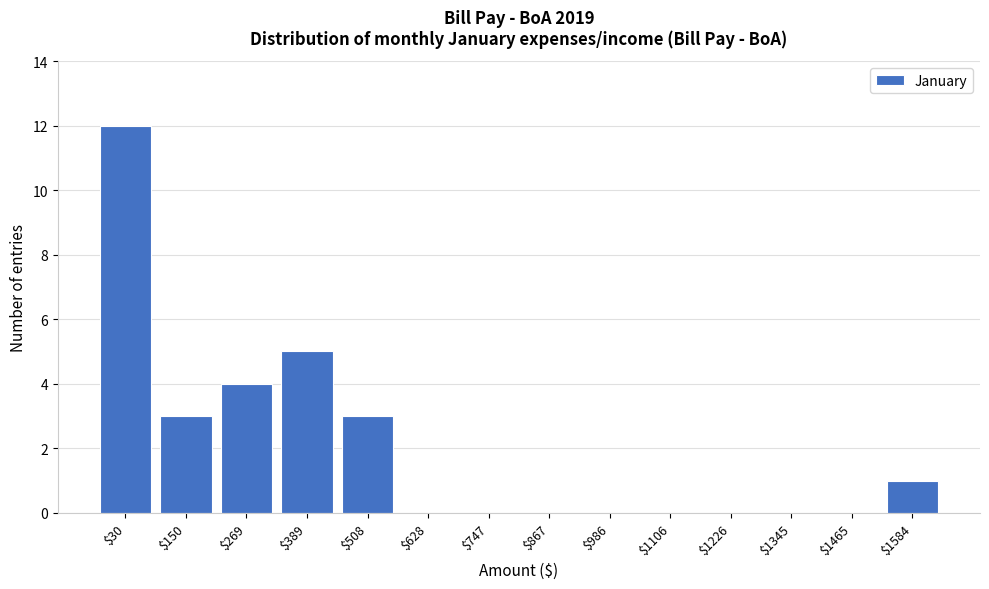

True or false: the data shows 2 at $508.

False